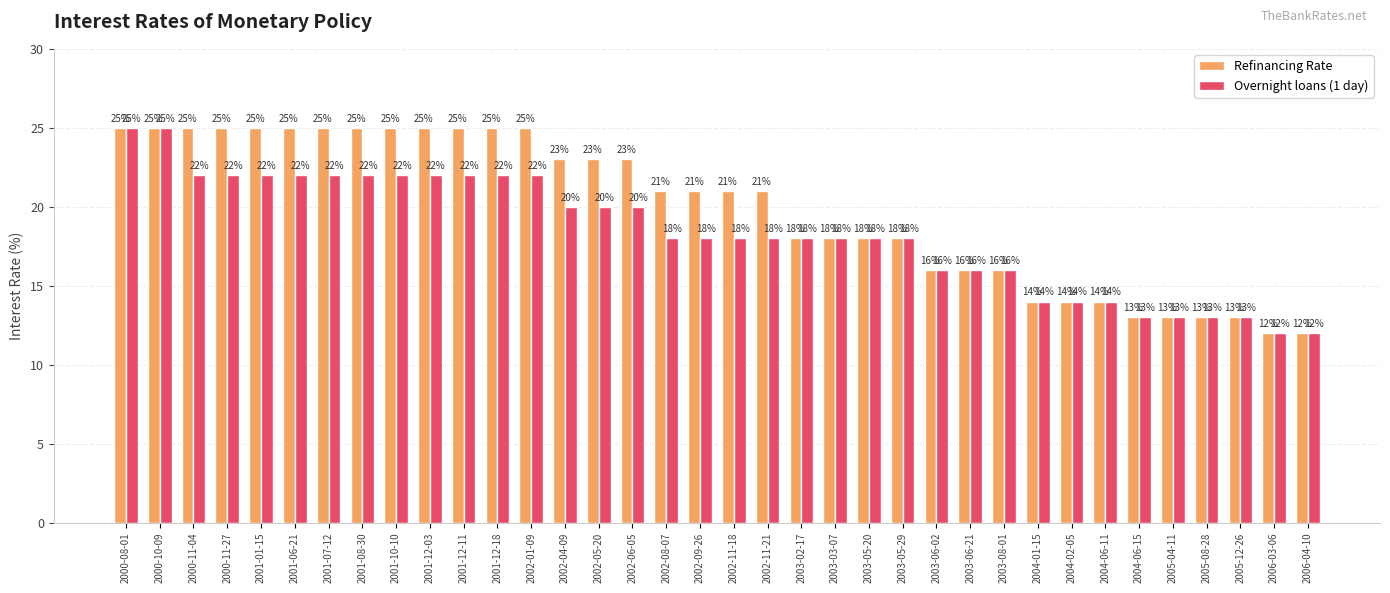

How many groups of bars are there?

36